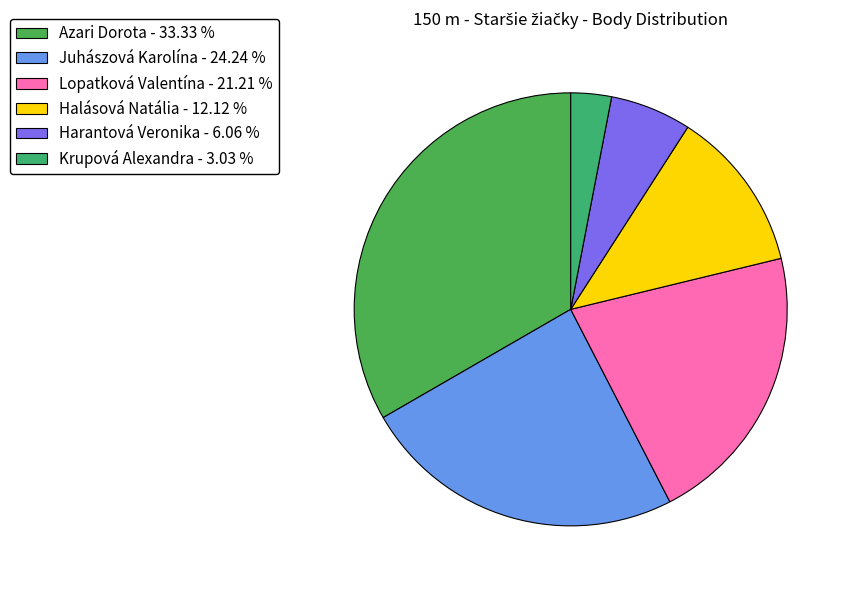

To the nearest percent, what is the average slice percentage?

17%